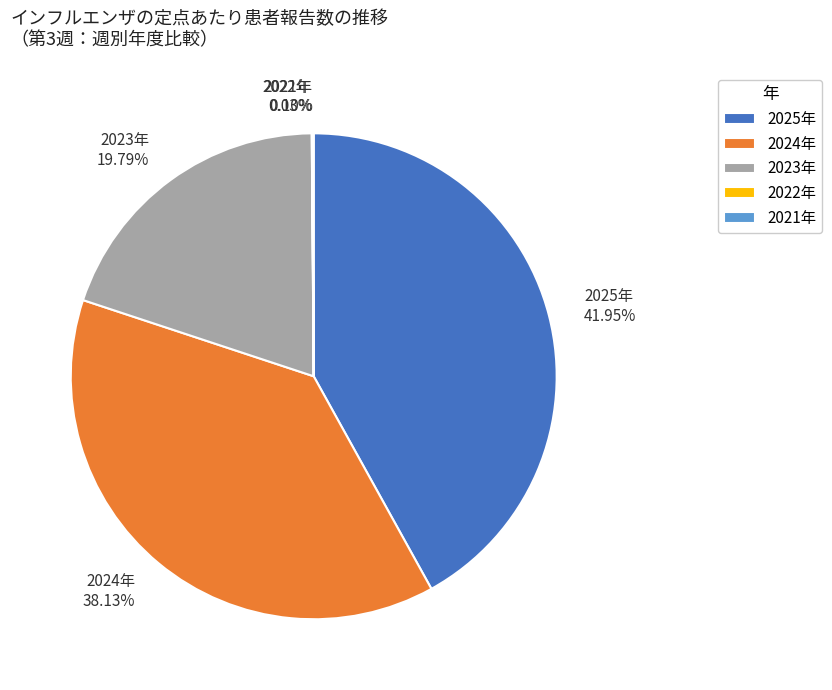

Is 2023年 the majority of the pie?

No